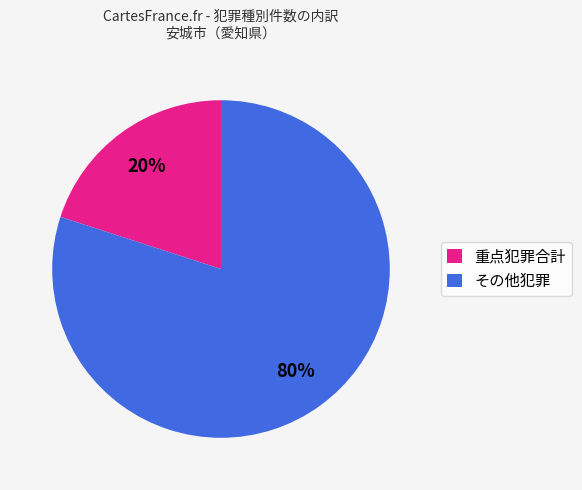

What is the smallest slice in the pie chart?

重点犯罪合計